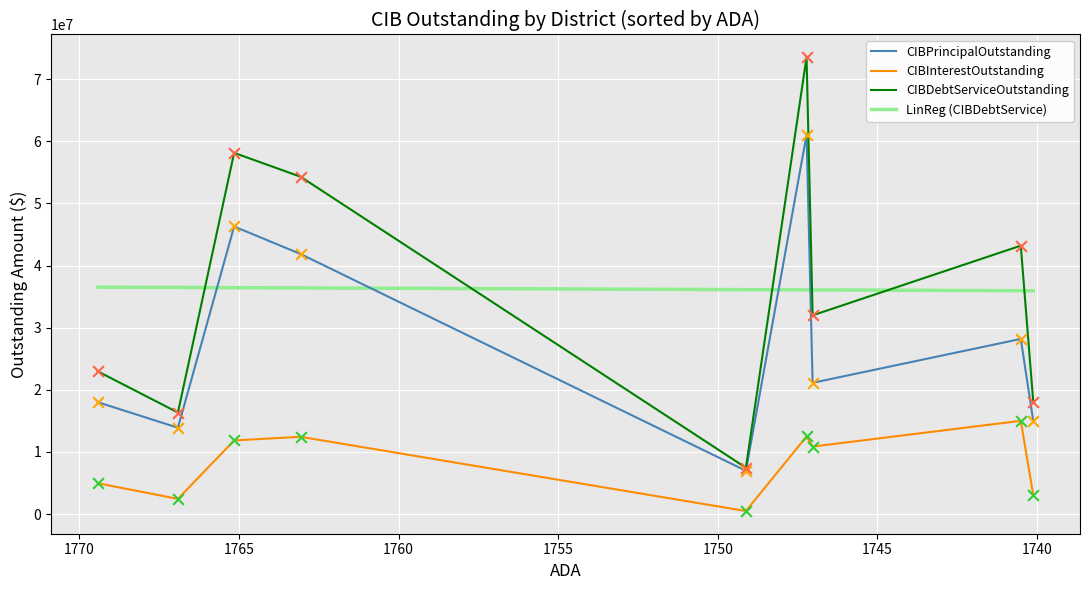

Which series has the largest total across all categories?

CIBDebtServiceOutstanding